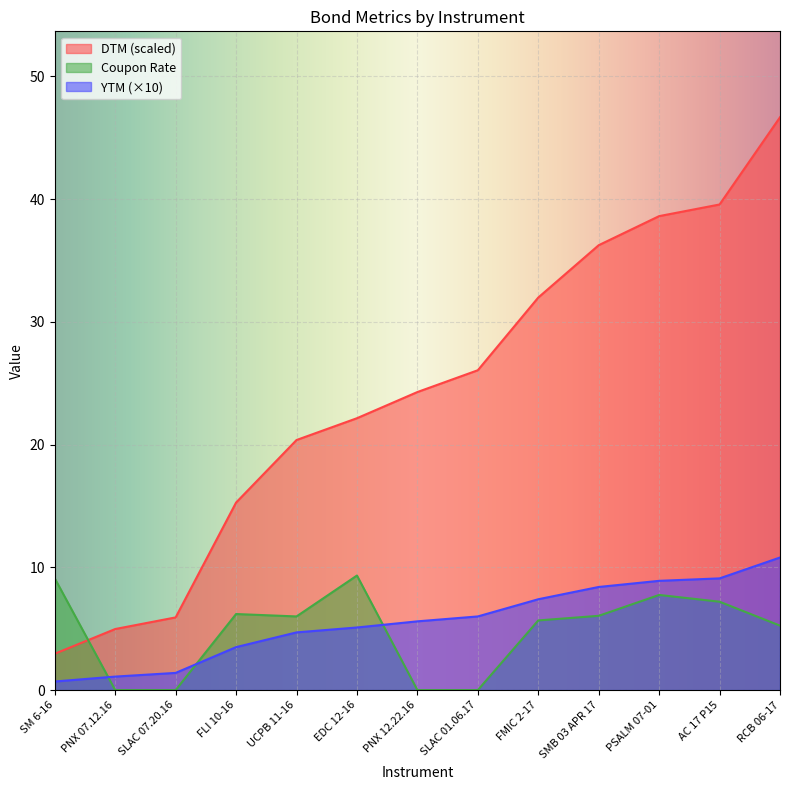

Which series has the largest range (max minus min)?

DTM (scaled)